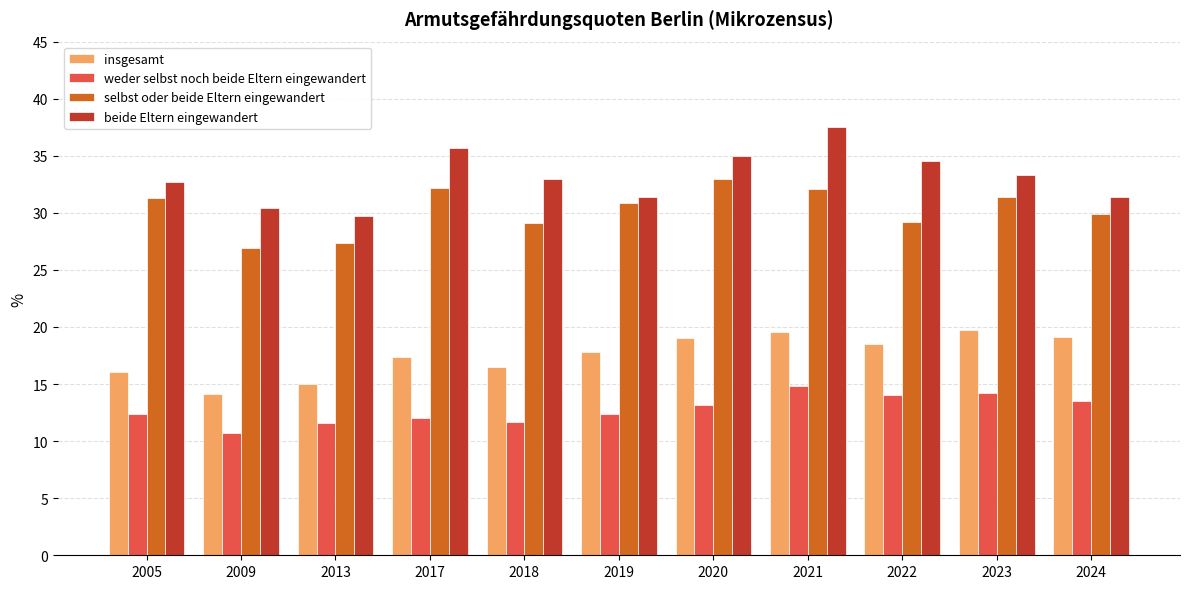

At which category does the chart reach its minimum across all series?

2009